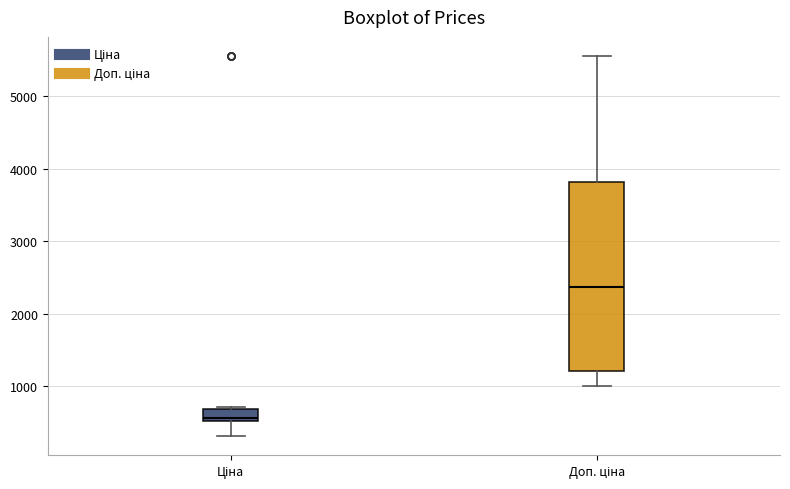

Where is the lower edge of the box for Доп. ціна on the y-axis? The values are not printed on the chart, so give them approximately, as read against the axis.

1200